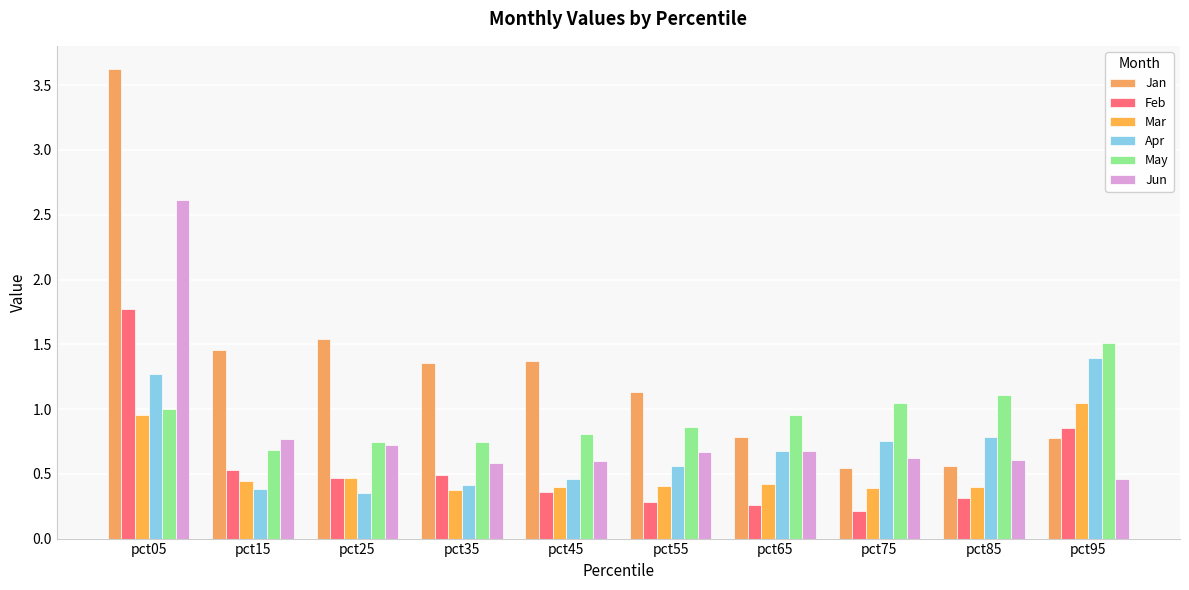

What is the value of the Apr bar at the 2nd from the left?

0.4